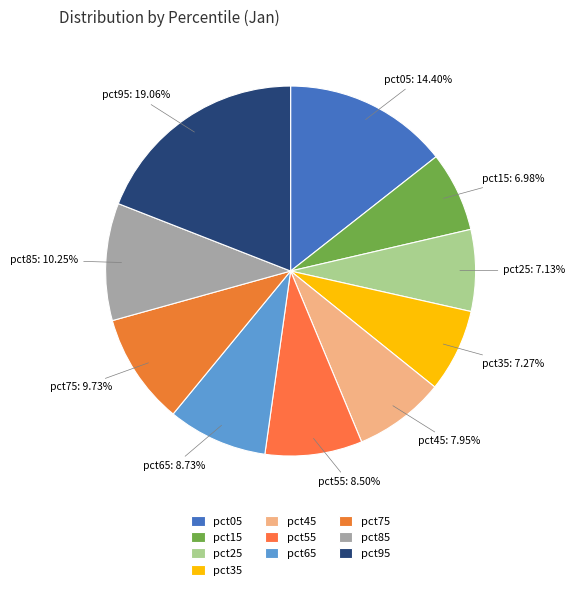

Which slice is the largest?

pct95